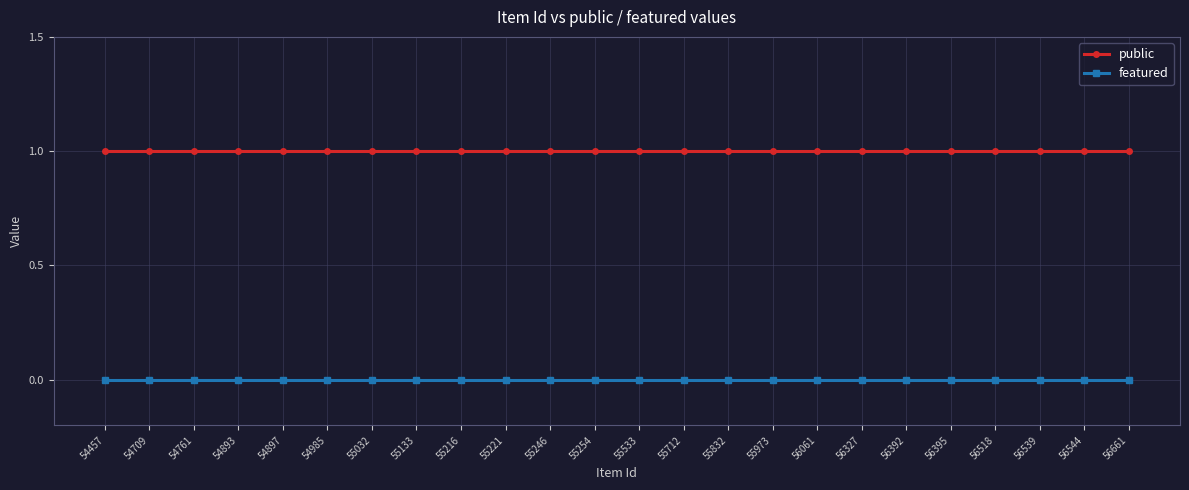

Which series has the largest total across all categories?

public